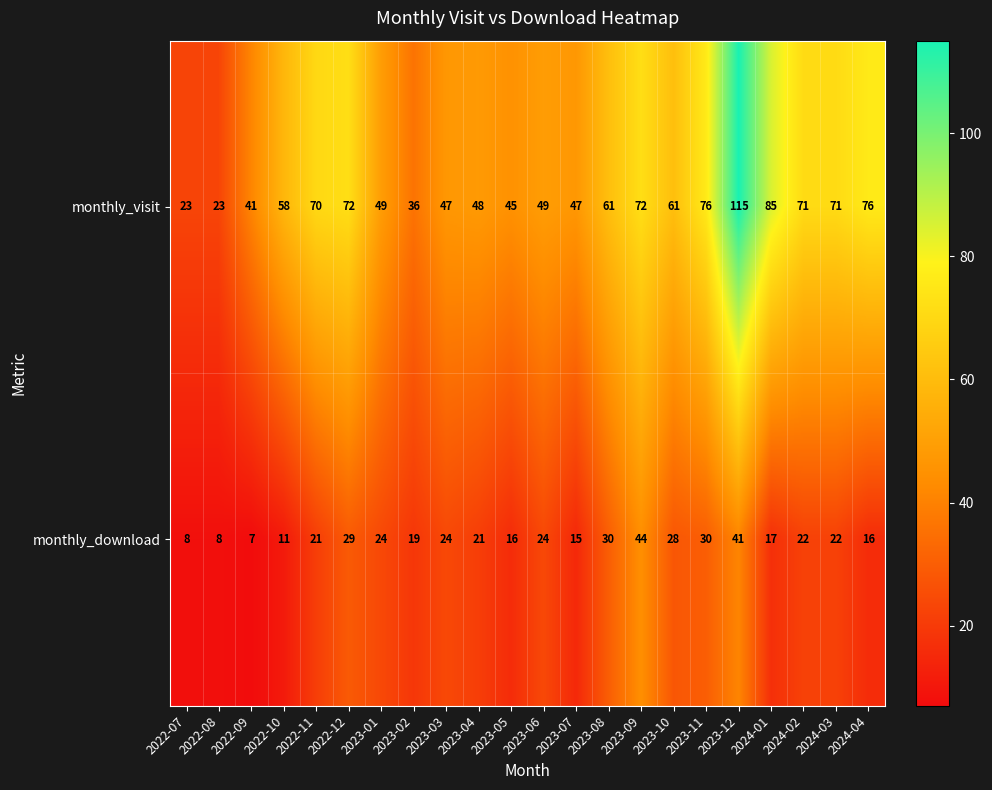

What value does the monthly_download series have at 2023-09, to the nearest 10?

40